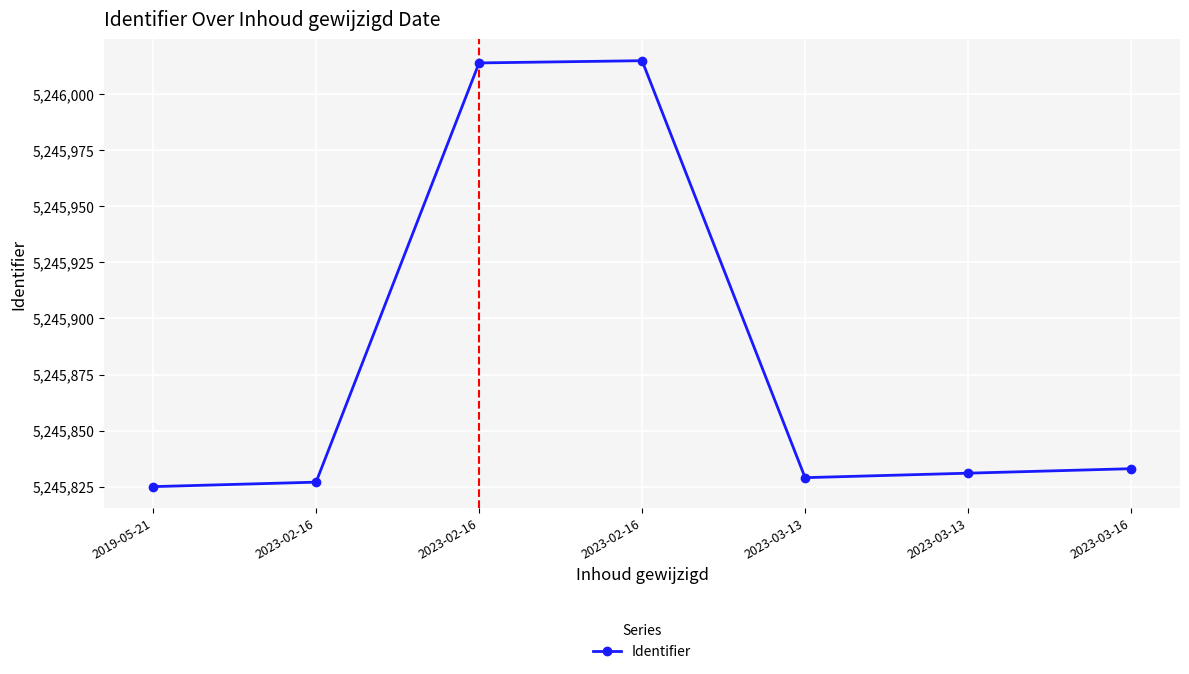

What is the change in value from 2019-05-21 to 2023-02-16?

+2